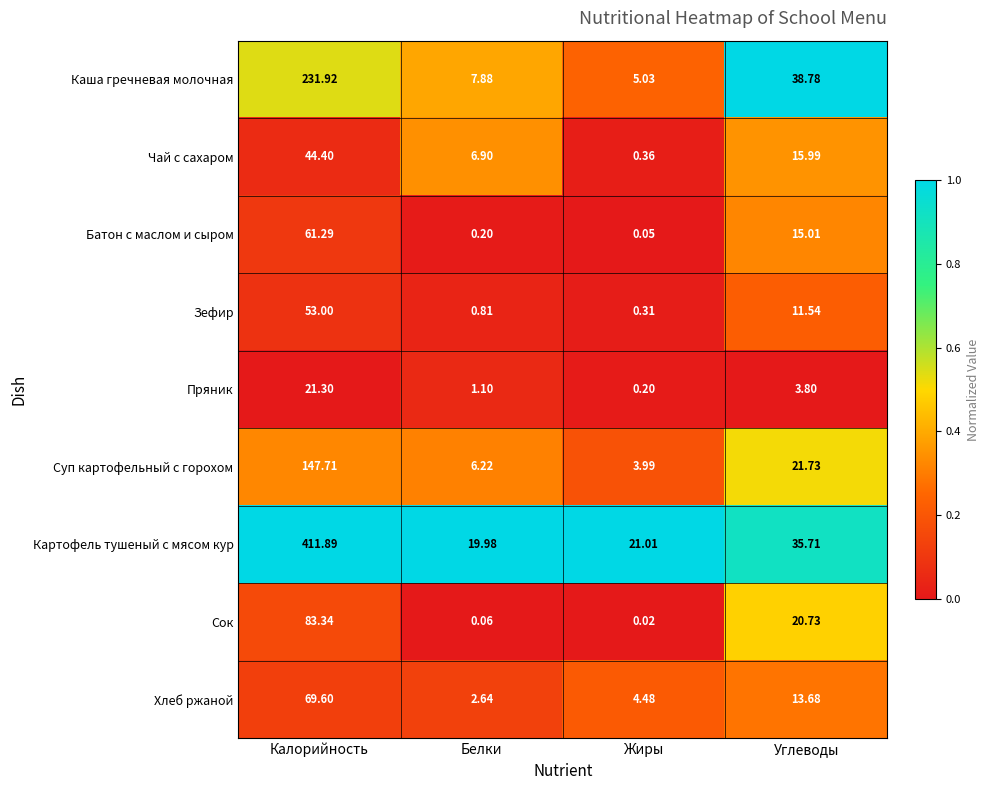

Which series has the widest spread of values?

Картофель тушеный с мясом кур